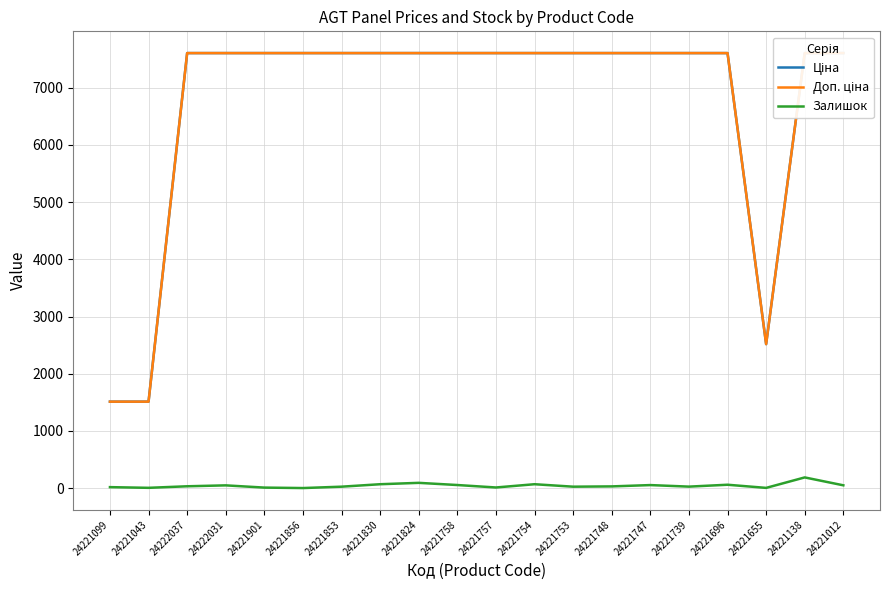

How many values in the Ціна series exceed 7607?

17